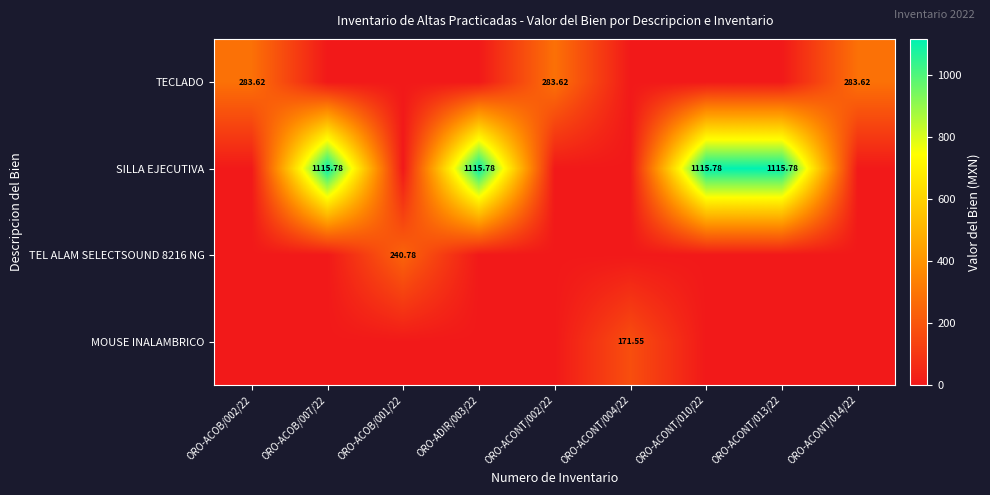

Which has a higher value, ORO-ACONT/010/22 or ORO-ACONT/014/22?

ORO-ACONT/014/22